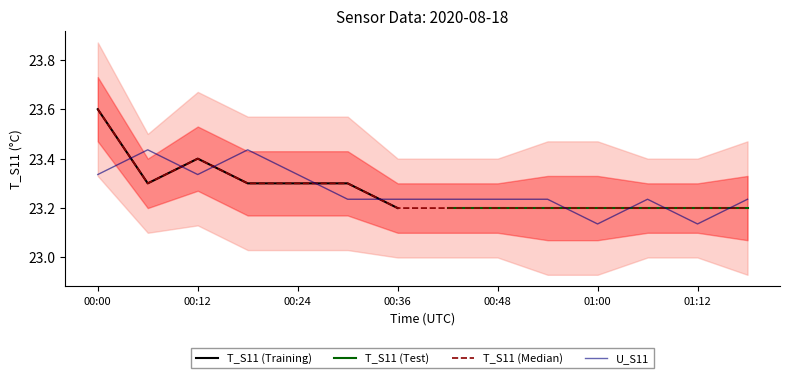

What is the minimum value for T_S11?

23.2